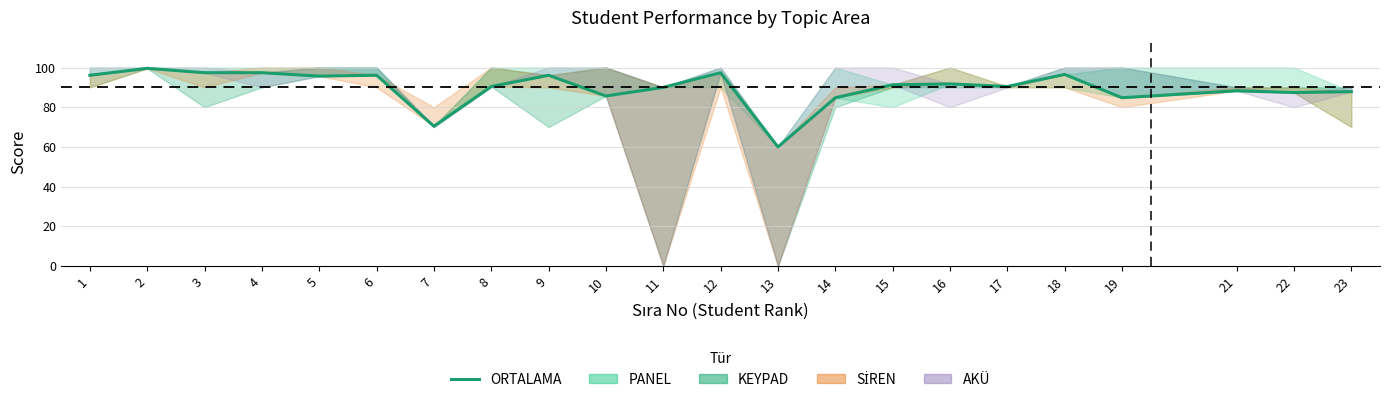

At which category does the data reach its first local valley?

5